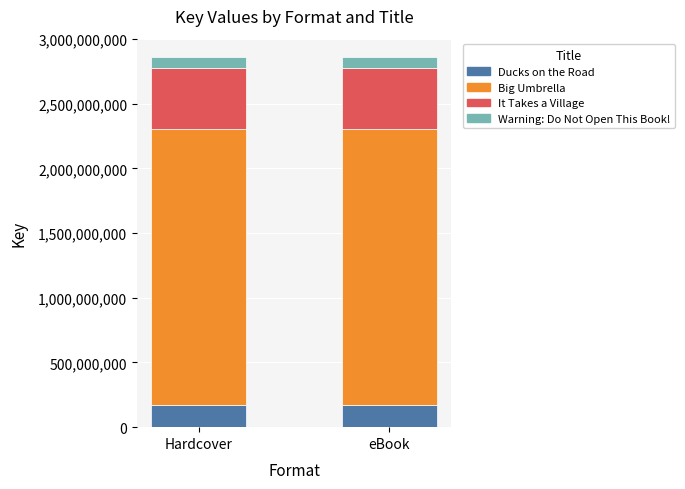

What is the average value of the Ducks on the Road series?

167558250